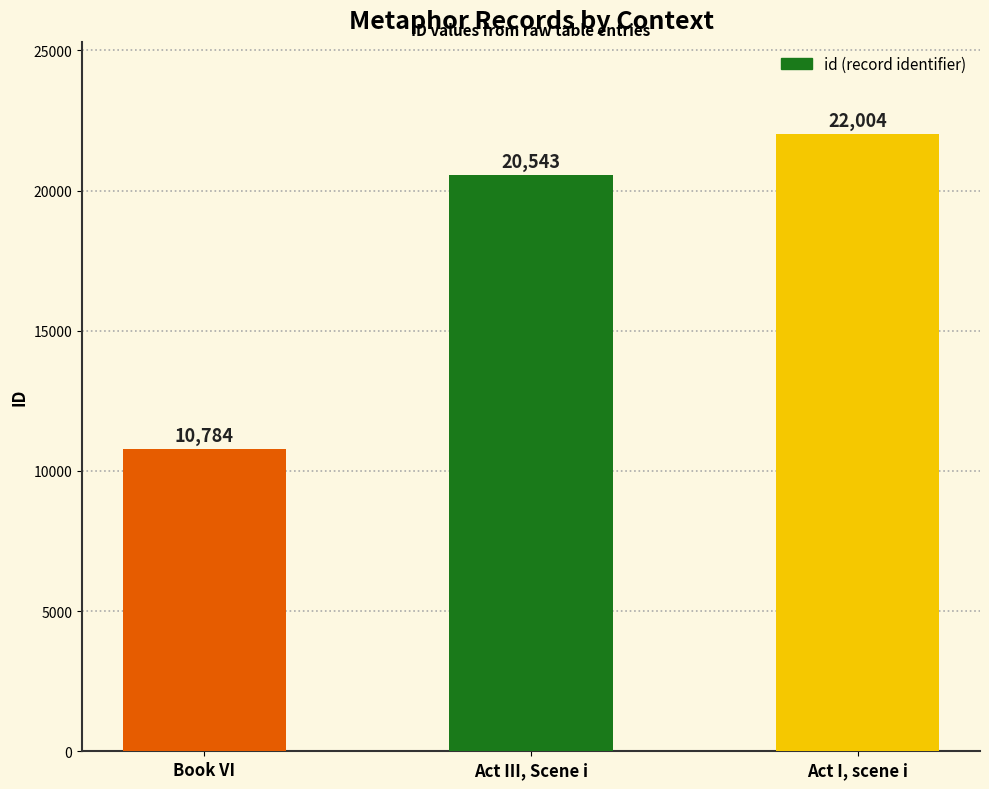

How many series are shown in this chart?

1